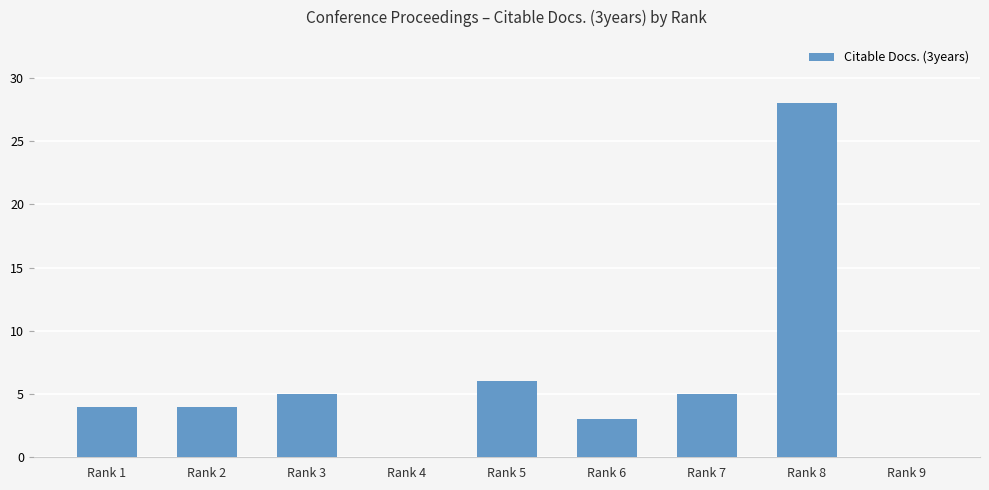

Is it true that the value at Rank 2 is 7?

False